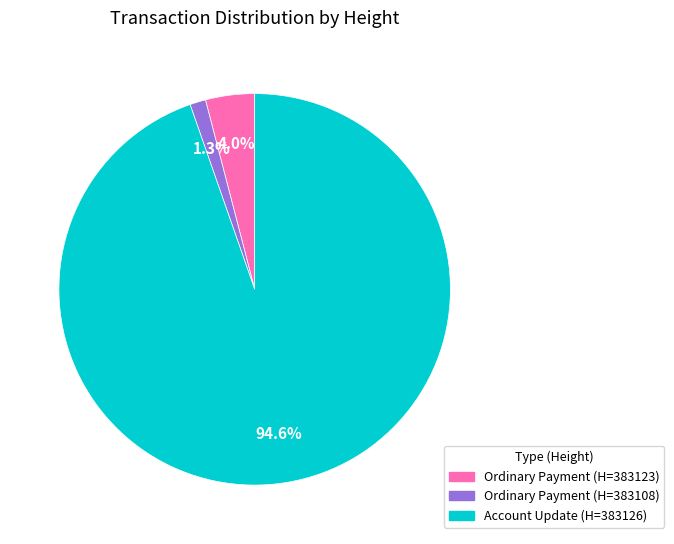

Count the number of slices in the pie.

3